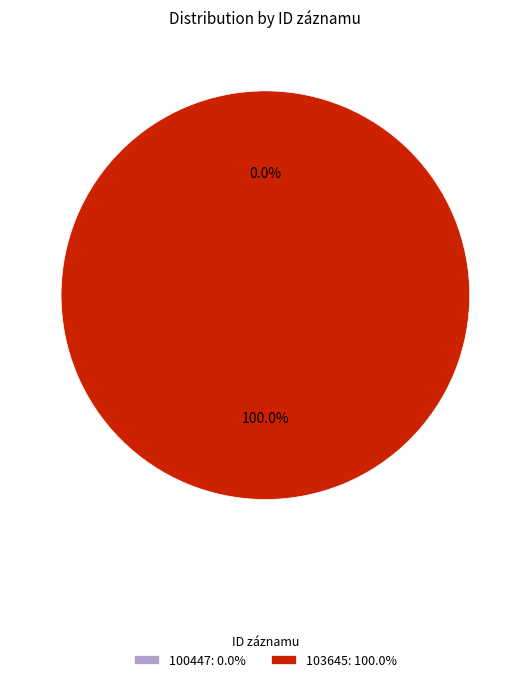

To the nearest percent, what portion does 103645 represent?

100%